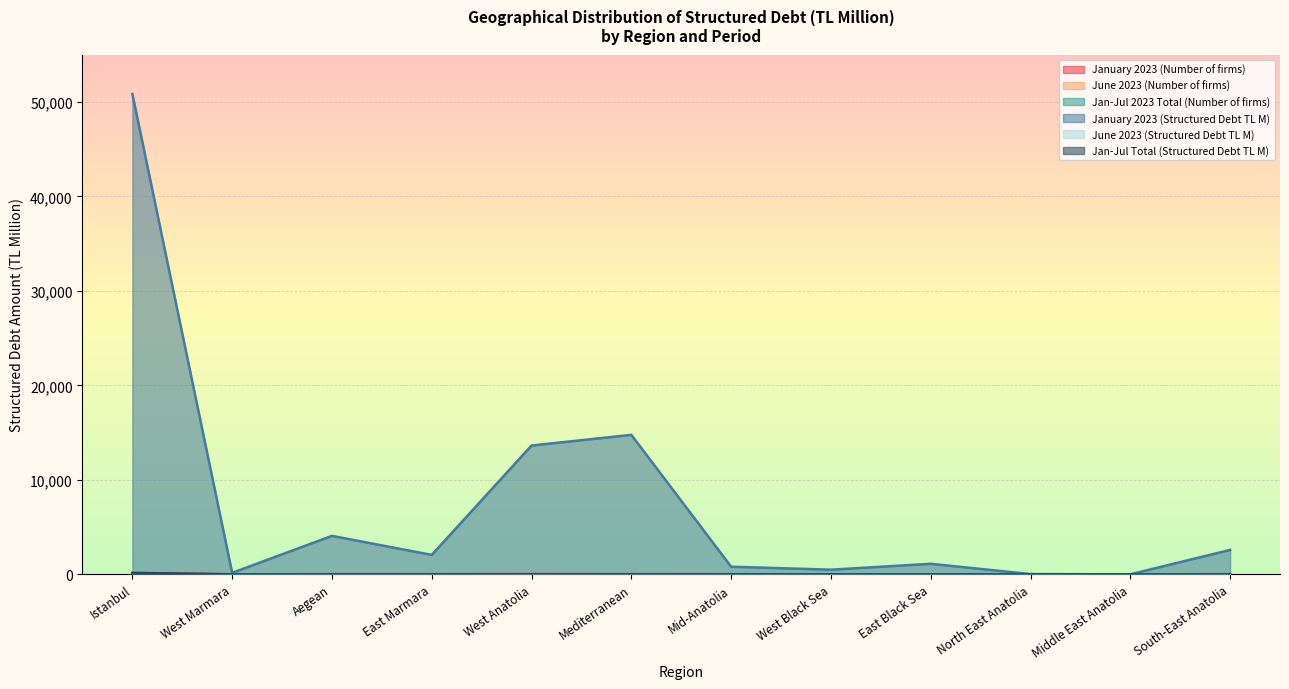

What is the approximate value of January 2023 (Number of firms) at West Black Sea?

9.0